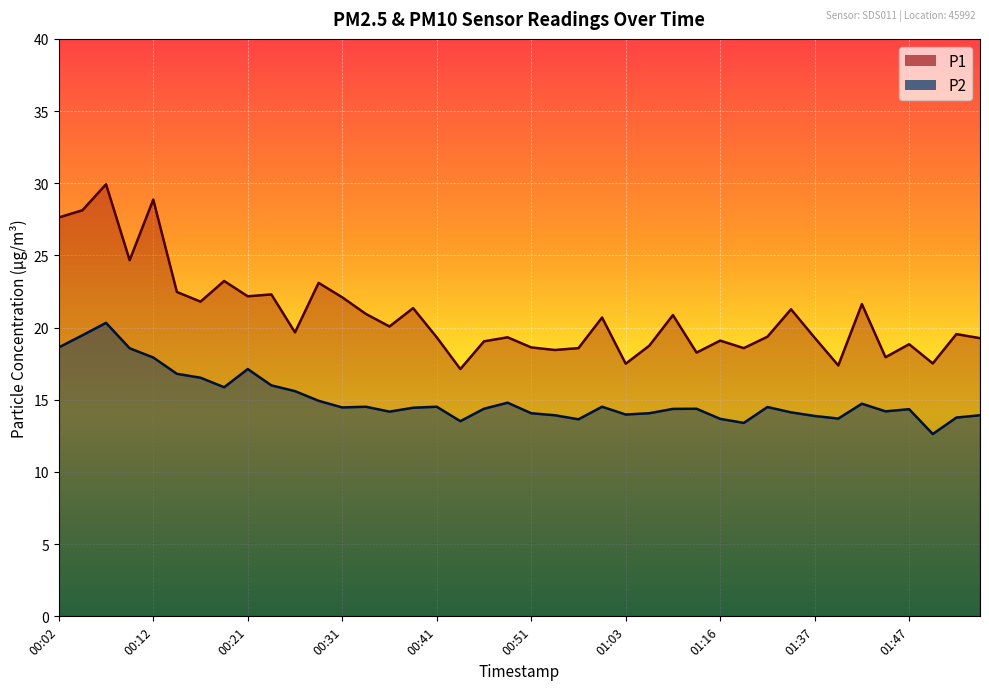

At how many categories does at least one series exceed 29?

1